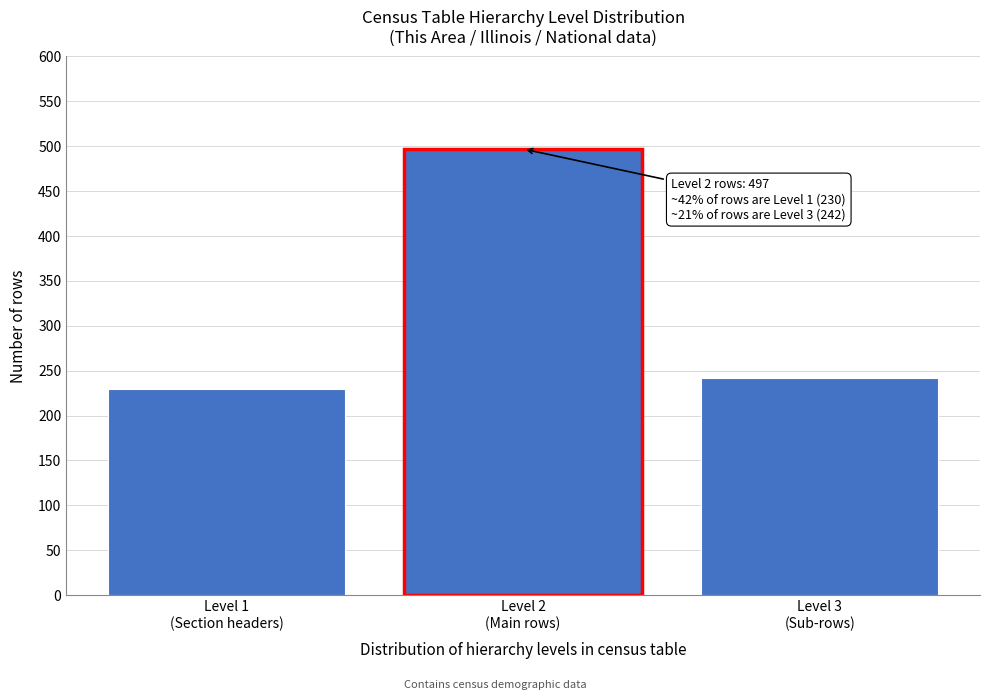

Reading right to left, list all the values displayed in this chart.

242	497	230